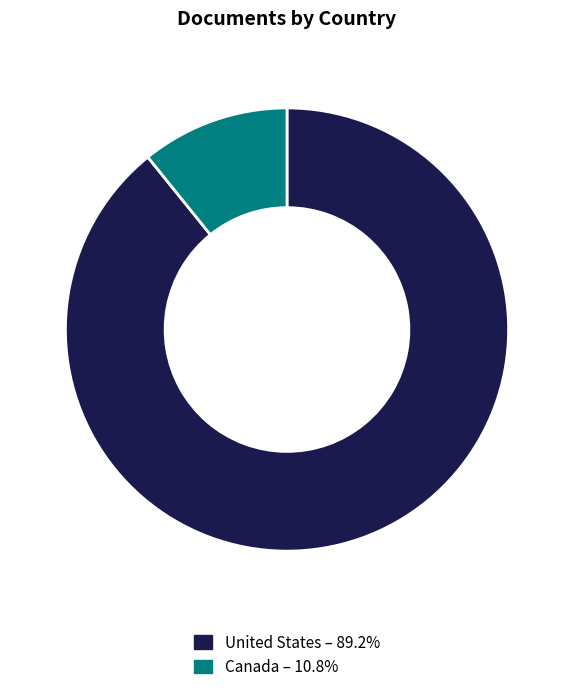

Rank the categories by value from highest to lowest.

United States, Canada